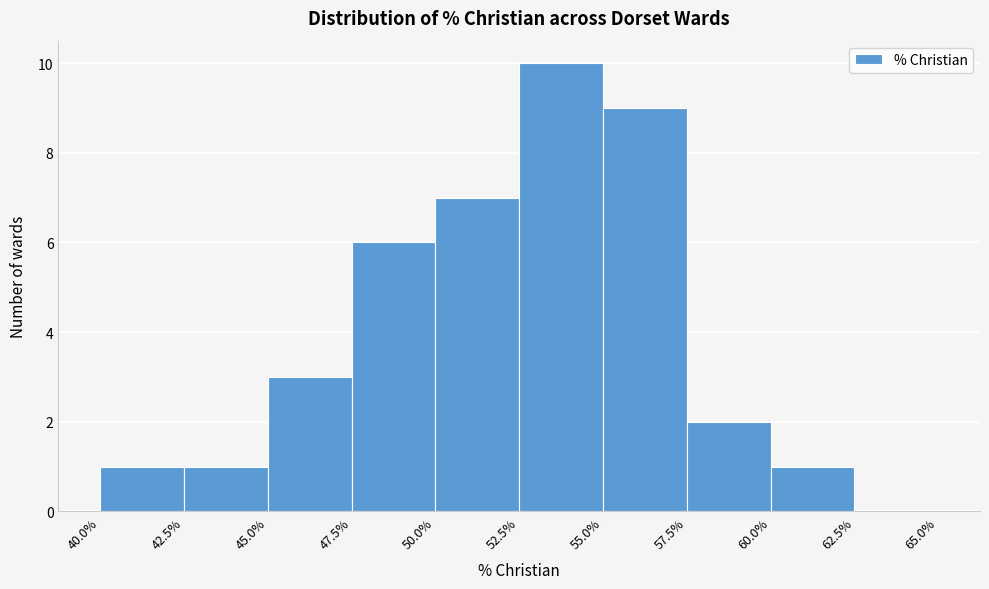

What is the height of the bar covering 52.5% to 55.0% on the x-axis? The values are not printed on the chart, so give them approximately, as read against the axis.

10